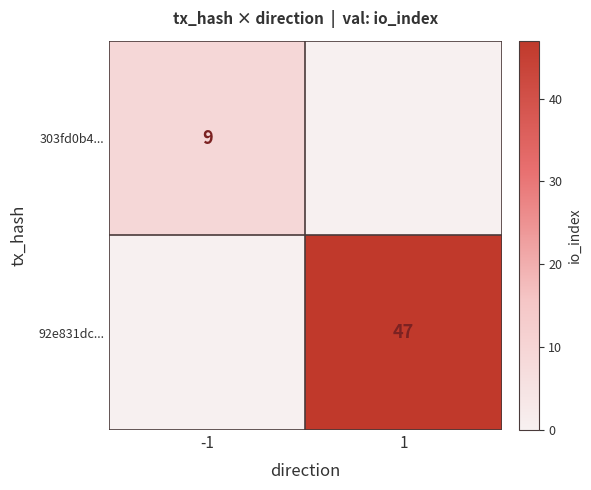

The value of 92e831dc... at 1 is 75. True or false?

False